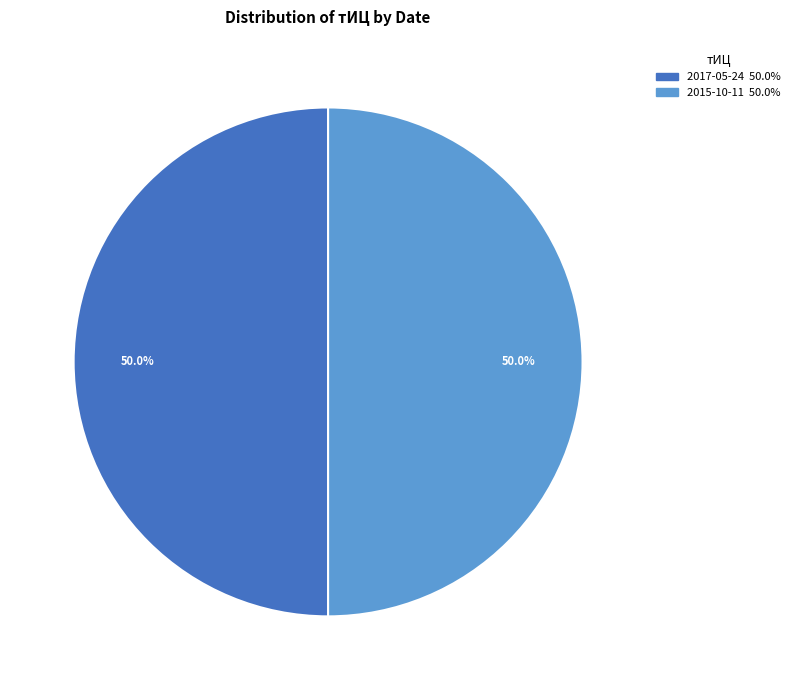

How many segments does this pie chart have?

2